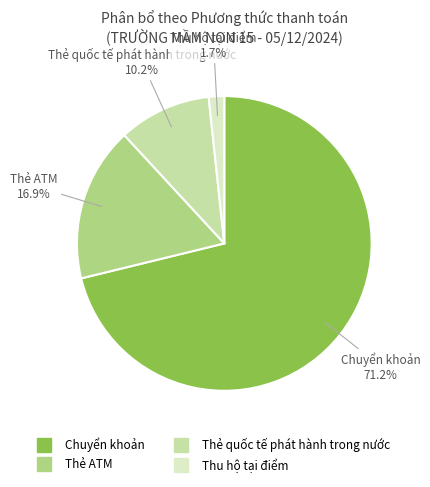

True or false: Thẻ quốc tế phát hành trong nước accounts for 1% of the total.

False